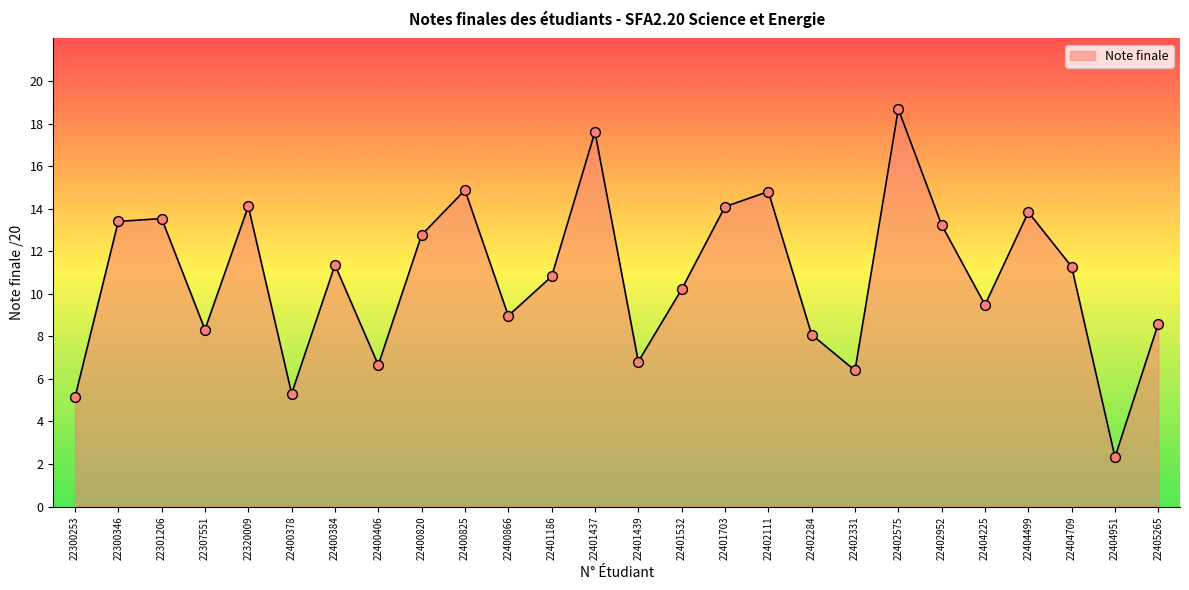

Which has a higher value, 22400825 or 22402331?

22400825